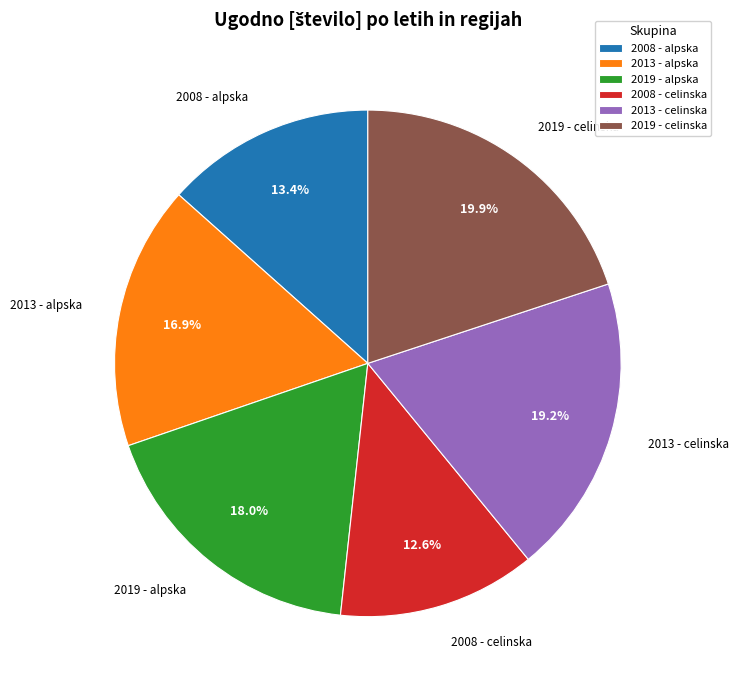

Count the number of slices in the pie.

6